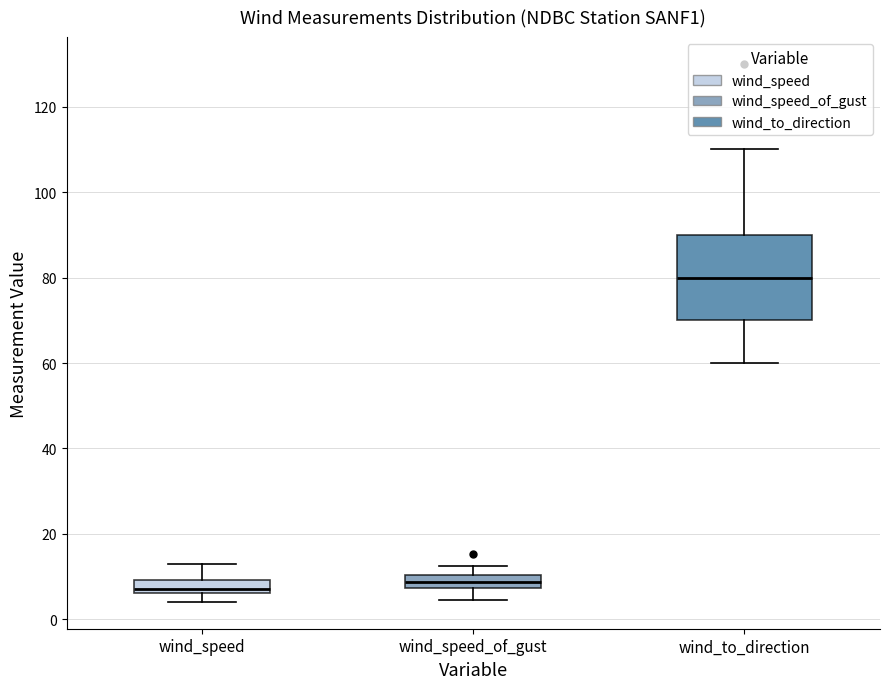

Which box has the highest median line?

wind_to_direction